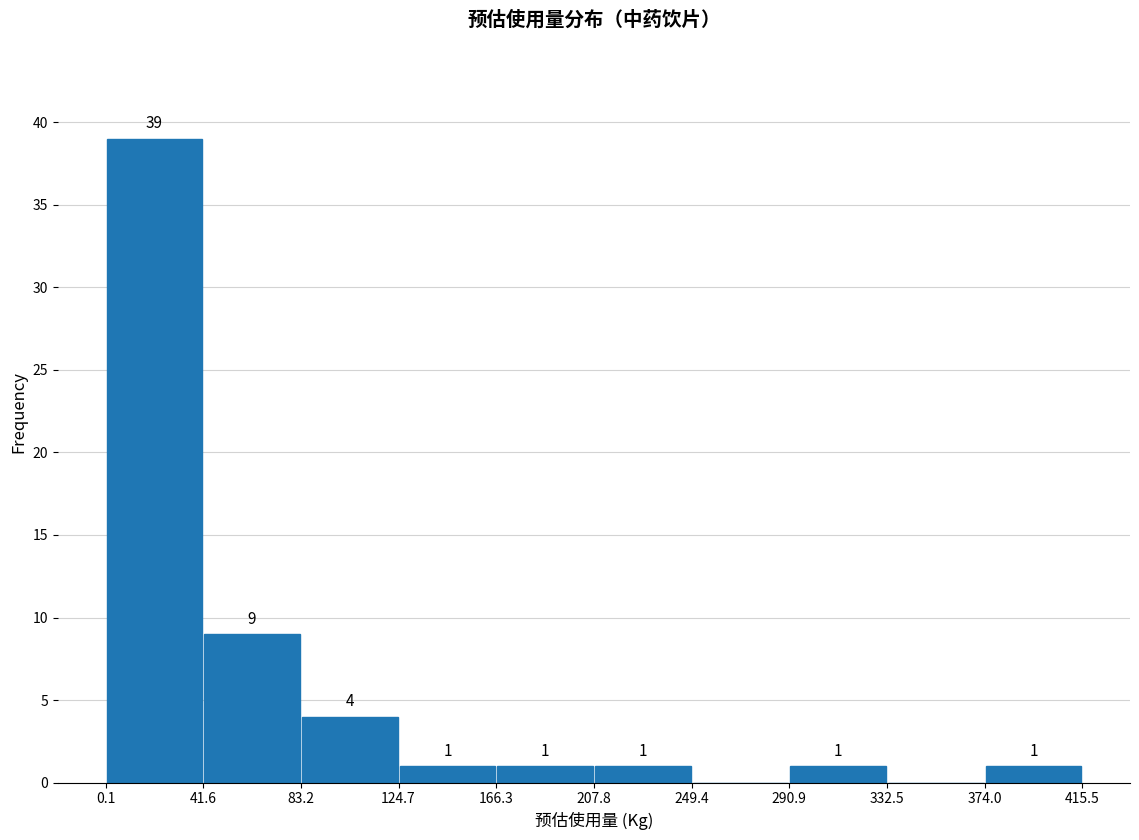

Over which range of the x-axis is the bar tallest?

0.1 to 41.6